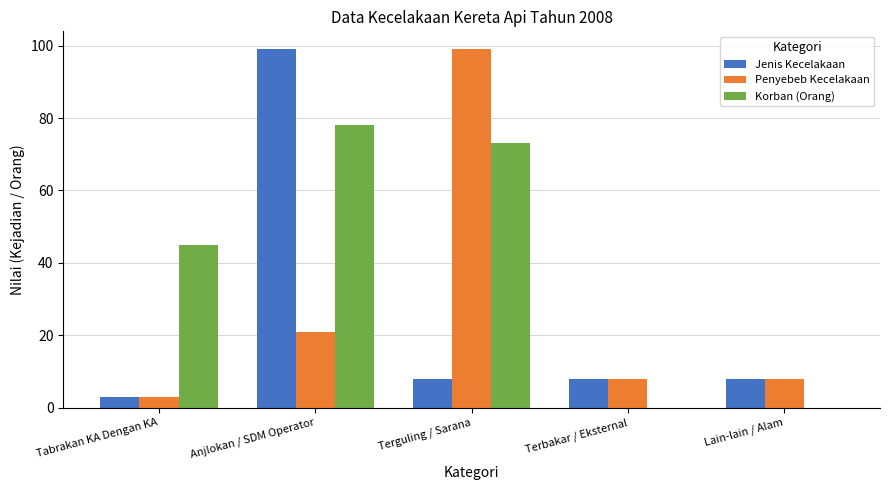

At which label does Penyebeb Kecelakaan reach its peak?

Terguling / Sarana